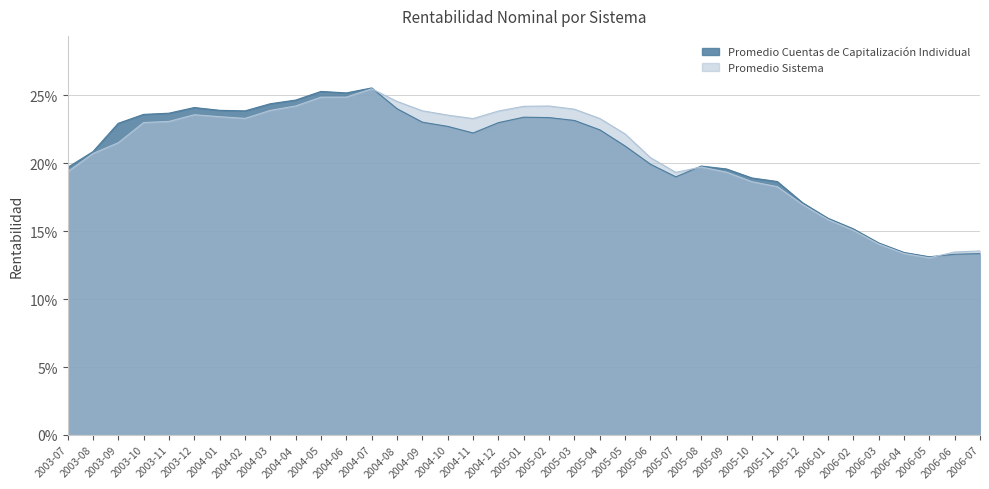

At which category does the chart reach its peak across all series?

2004-07